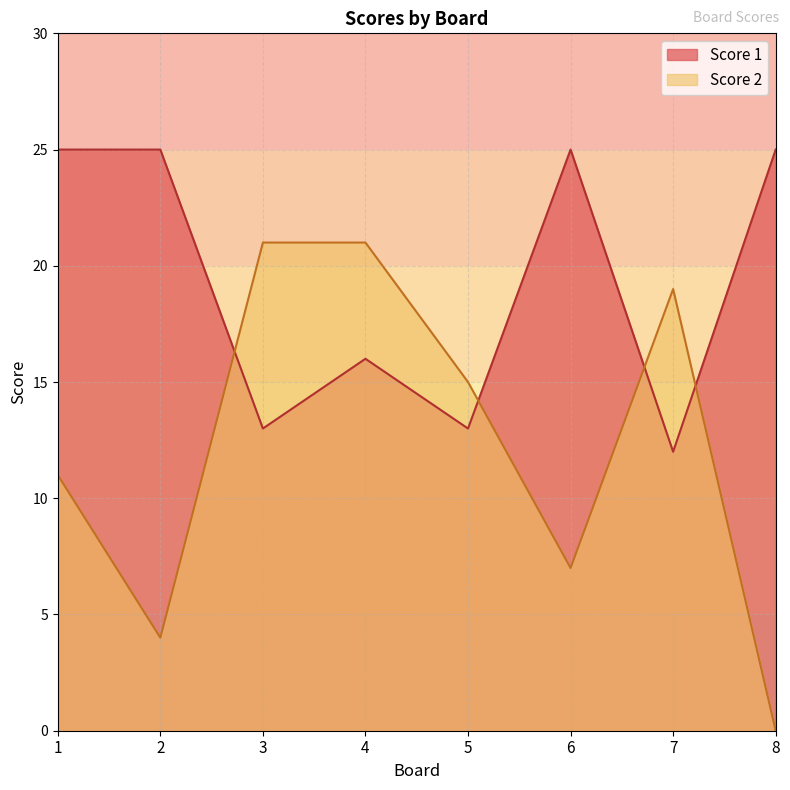

The Score 2 series shows -8 at 8. True or false?

False